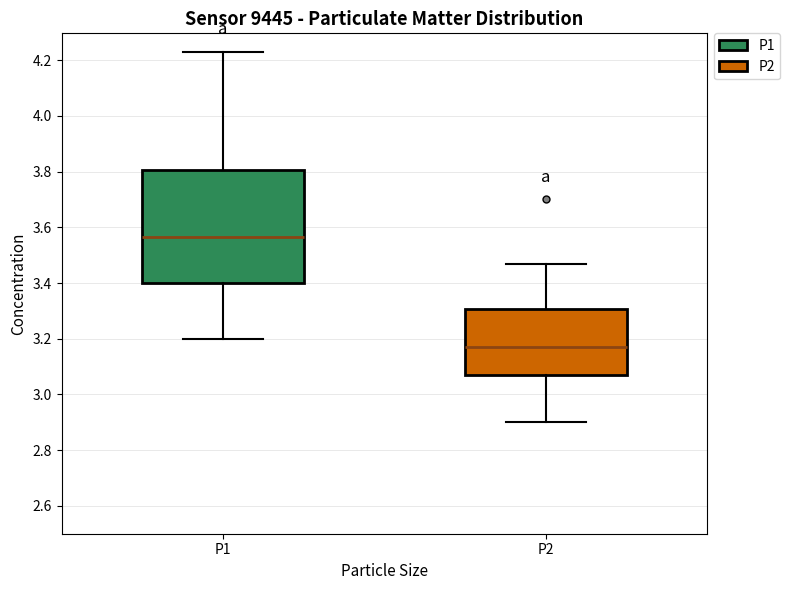

Reading left to right, read every box against the y-axis: the position of its median line, the range the box covers, and the ends of its whiskers. The values are not printed on the chart, so give them approximately, as read against the axis.

P1: median 3.56, box 3.40 to 3.80, whiskers 3.20 to 4.24
P2: median 3.18, box 3.08 to 3.30, whiskers 2.90 to 3.48